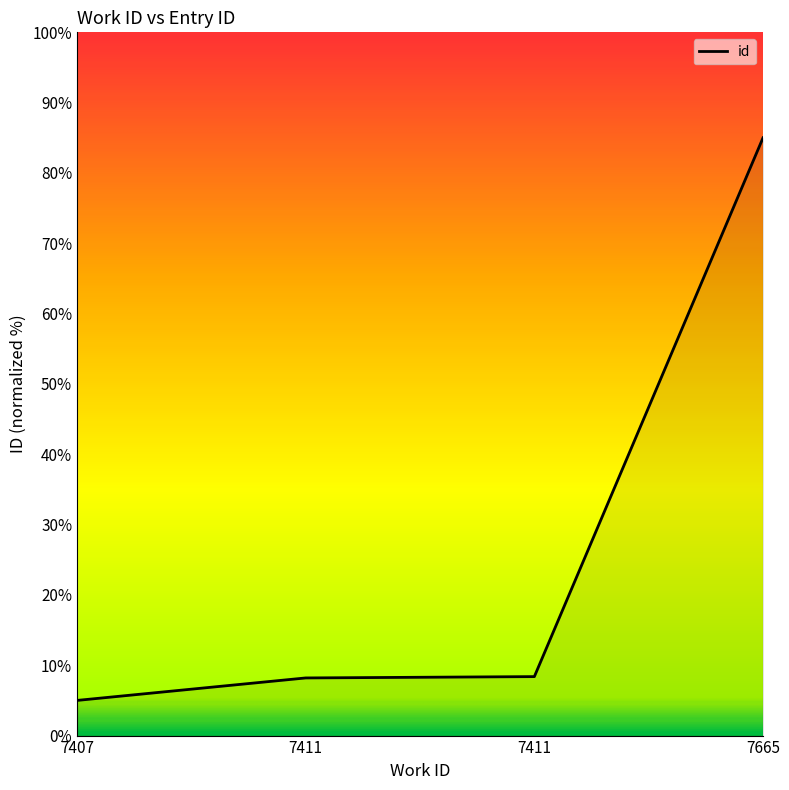

Rank the categories by value from lowest to highest.

7407, 7411, 7411, 7665